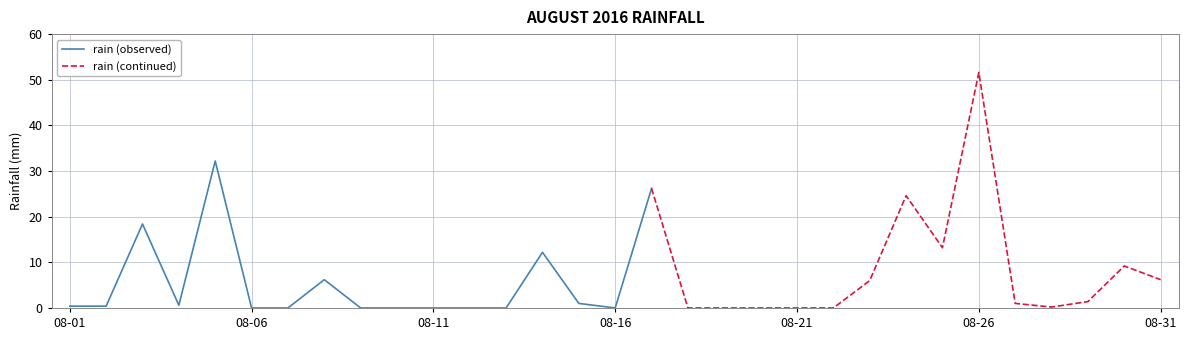

Reading right to left, transcribe all the data shown in this chart.

2016-08-31=6.2	2016-08-30=9.2	2016-08-29=1.4	2016-08-28=0.2	2016-08-27=1.0	2016-08-26=51.6	2016-08-25=13.2	2016-08-24=24.6	2016-08-23=6.0	2016-08-22=0.0	2016-08-21=0.0	2016-08-20=0.0	2016-08-19=0.0	2016-08-18=0.0	2016-08-17=26.2	2016-08-16=0.0	2016-08-15=1.0	2016-08-14=12.2	2016-08-13=0.0	2016-08-12=0.0	2016-08-11=0.0	2016-08-10=0.0	2016-08-09=0.0	2016-08-08=6.2	2016-08-07=0.0	2016-08-06=0.0	2016-08-05=32.2	2016-08-04=0.6	2016-08-03=18.4	2016-08-02=0.4	2016-08-01=0.4